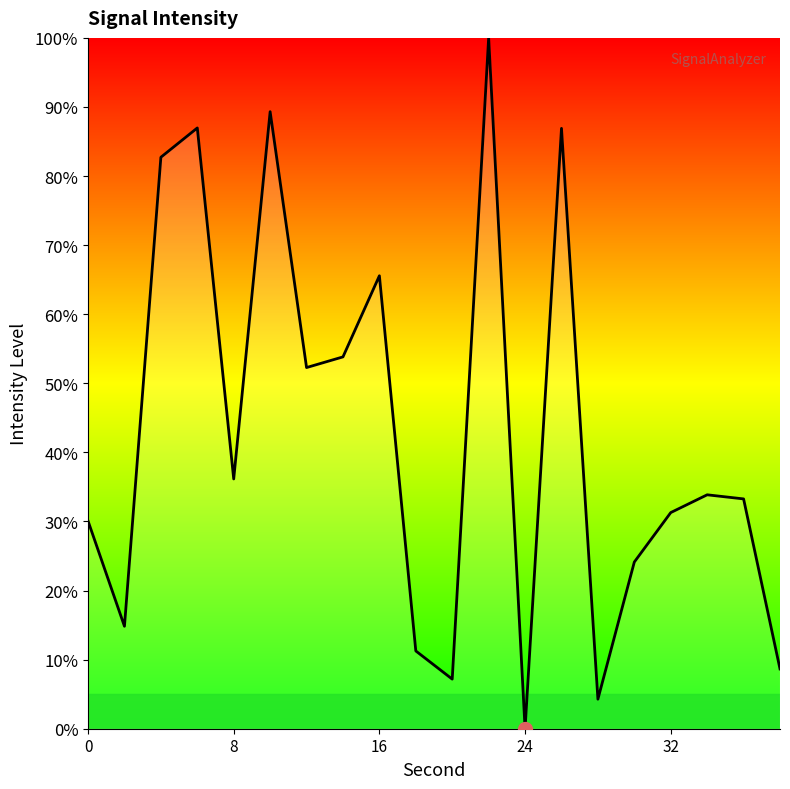

What is the maximum value shown in the chart?

100.0